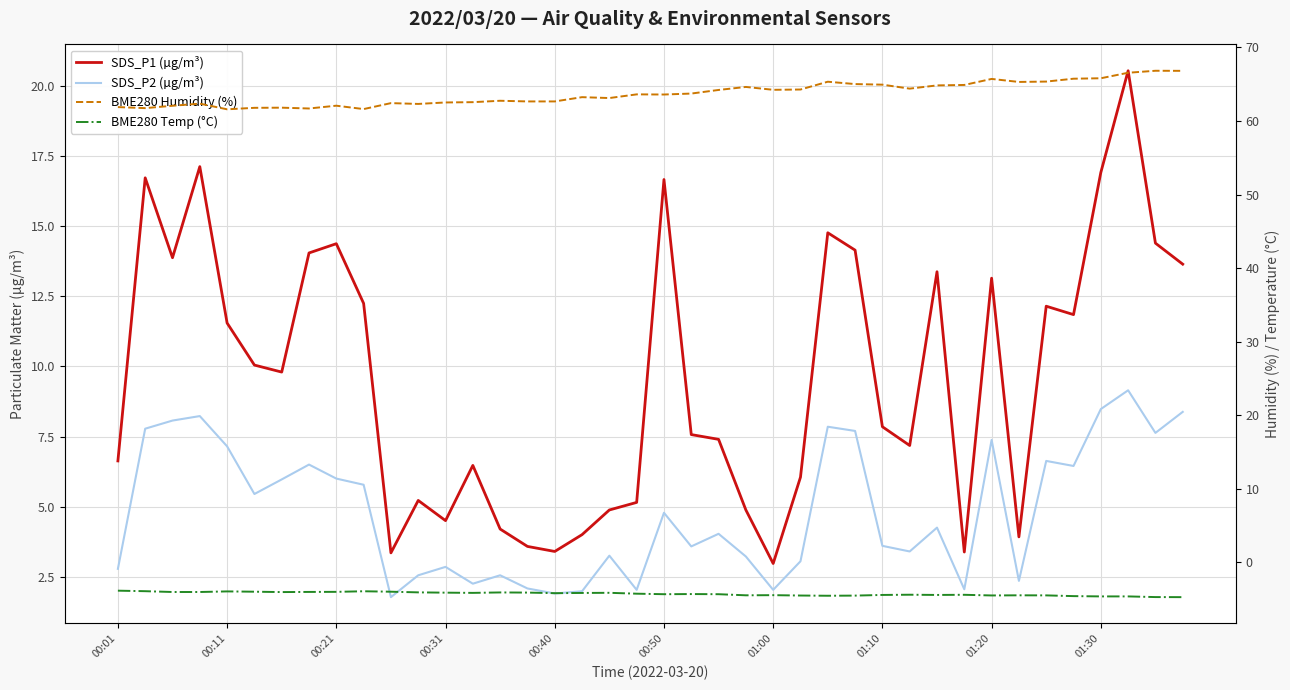

How many categories are shown in the chart?

40